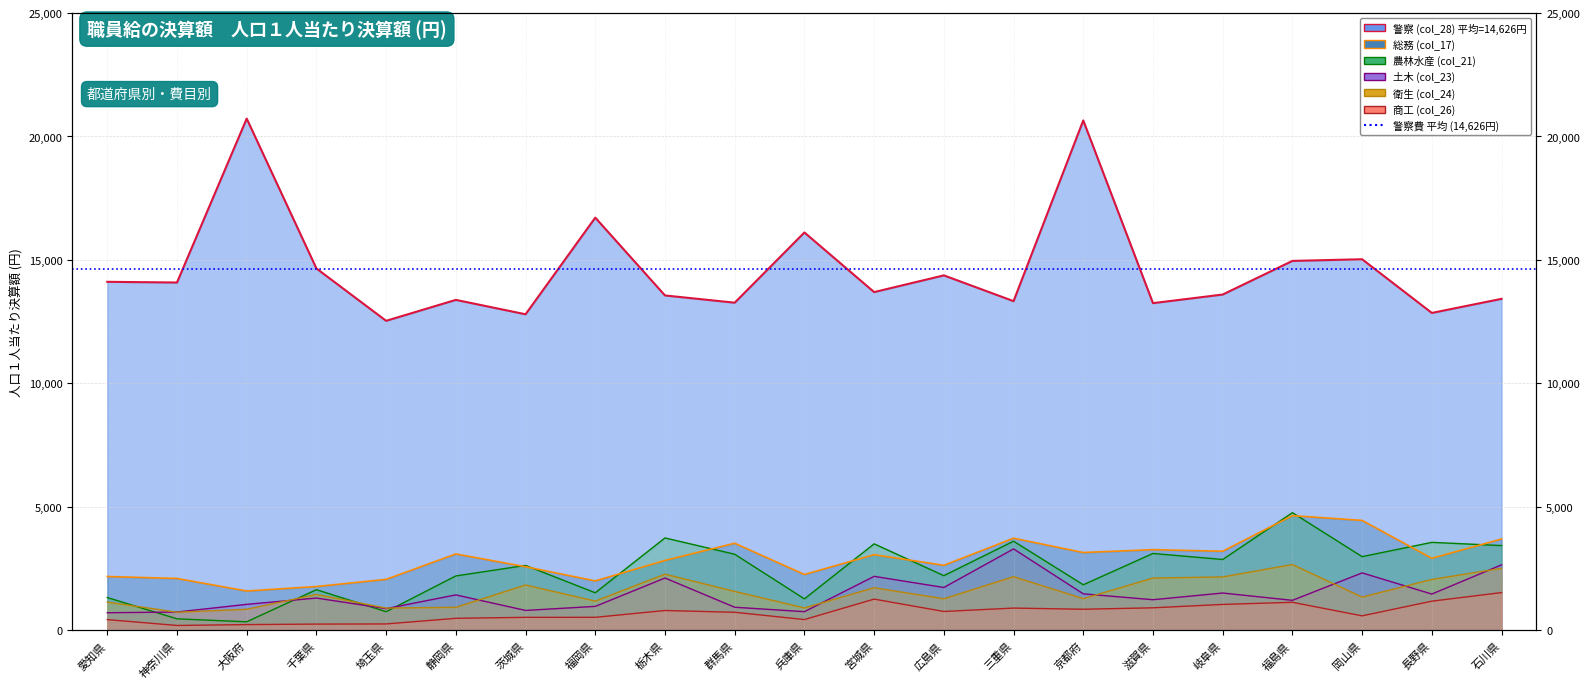

Does the chart have visible grid lines?

Yes